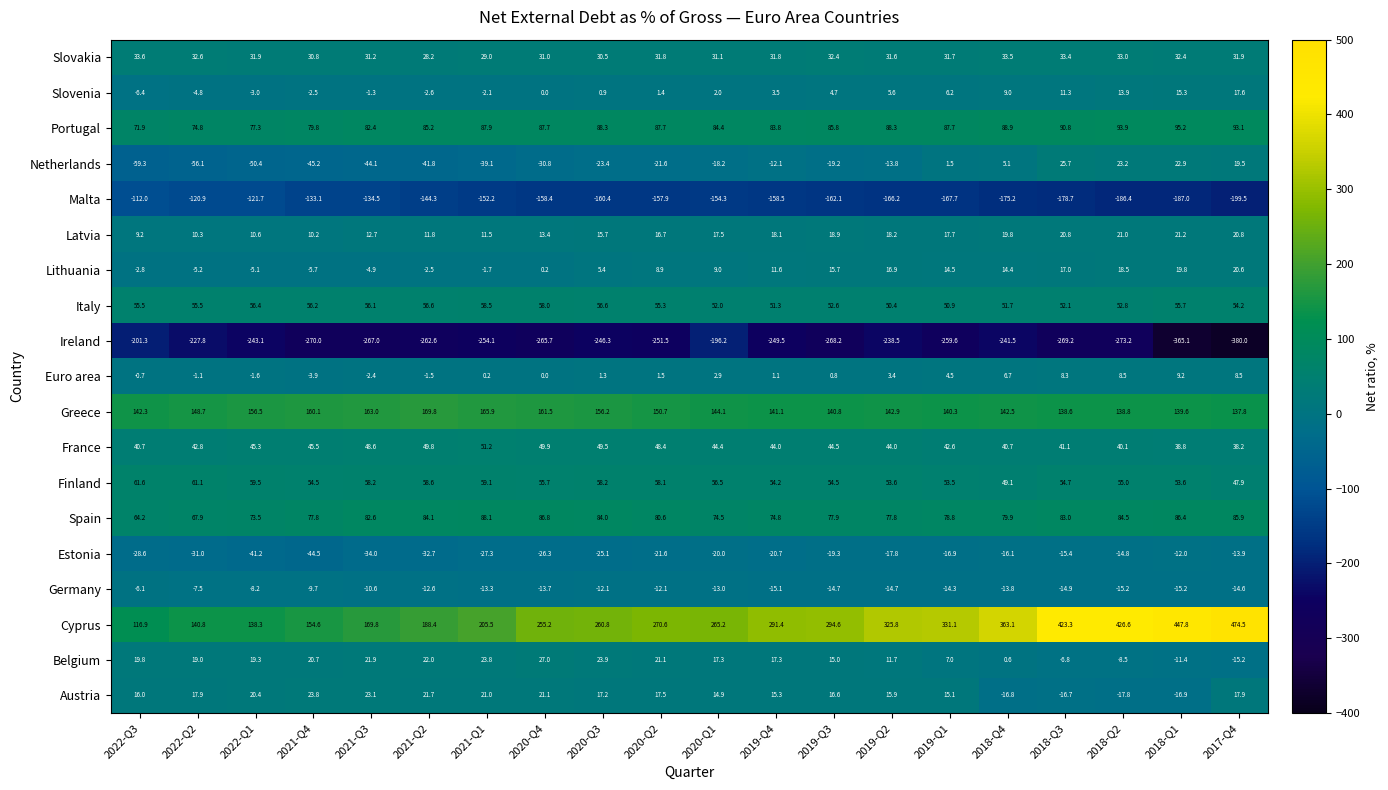

The value of Germany at 2019-Q3 is -24.5. True or false?

False